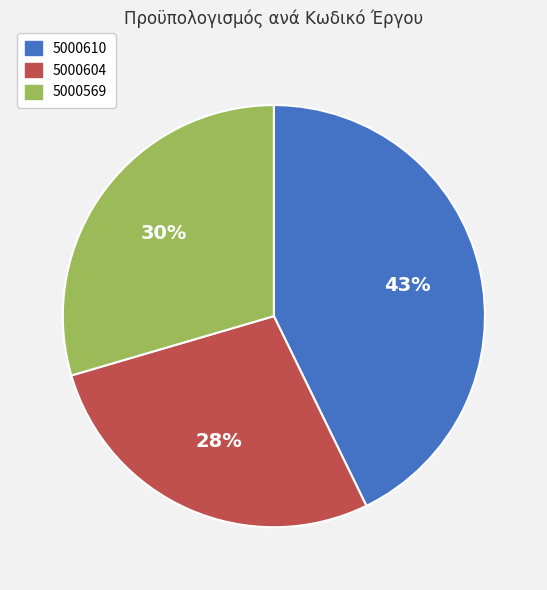

Is 5000604 the majority of the pie?

No